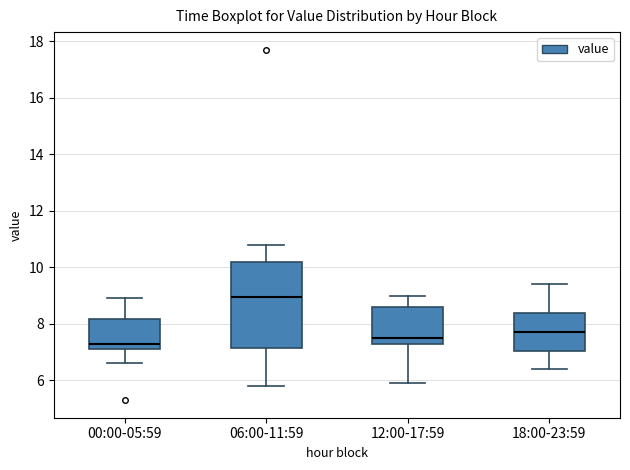

Reading left to right, read every box against the y-axis: the position of its median line, the range the box covers, and the ends of its whiskers. The values are not printed on the chart, so give them approximately, as read against the axis.

00:00-05:59: median 7.4, box 7.2 to 8.2, whiskers 6.6 to 9.0
06:00-11:59: median 9.0, box 7.2 to 10.2, whiskers 5.8 to 10.8
12:00-17:59: median 7.6, box 7.4 to 8.6, whiskers 6.0 to 9.0
18:00-23:59: median 7.8, box 7.0 to 8.4, whiskers 6.4 to 9.4